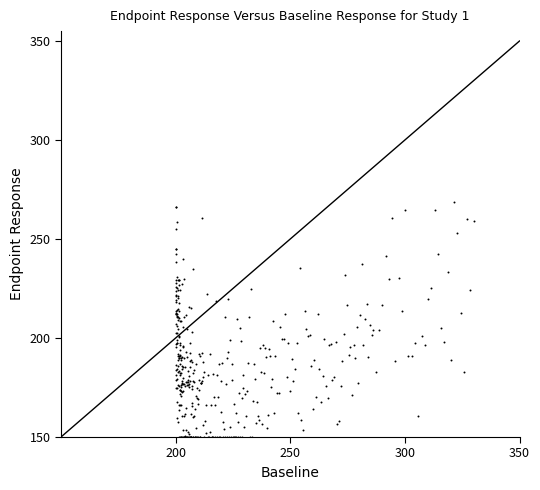

What is the range of Y values (max minus min)?

118.7